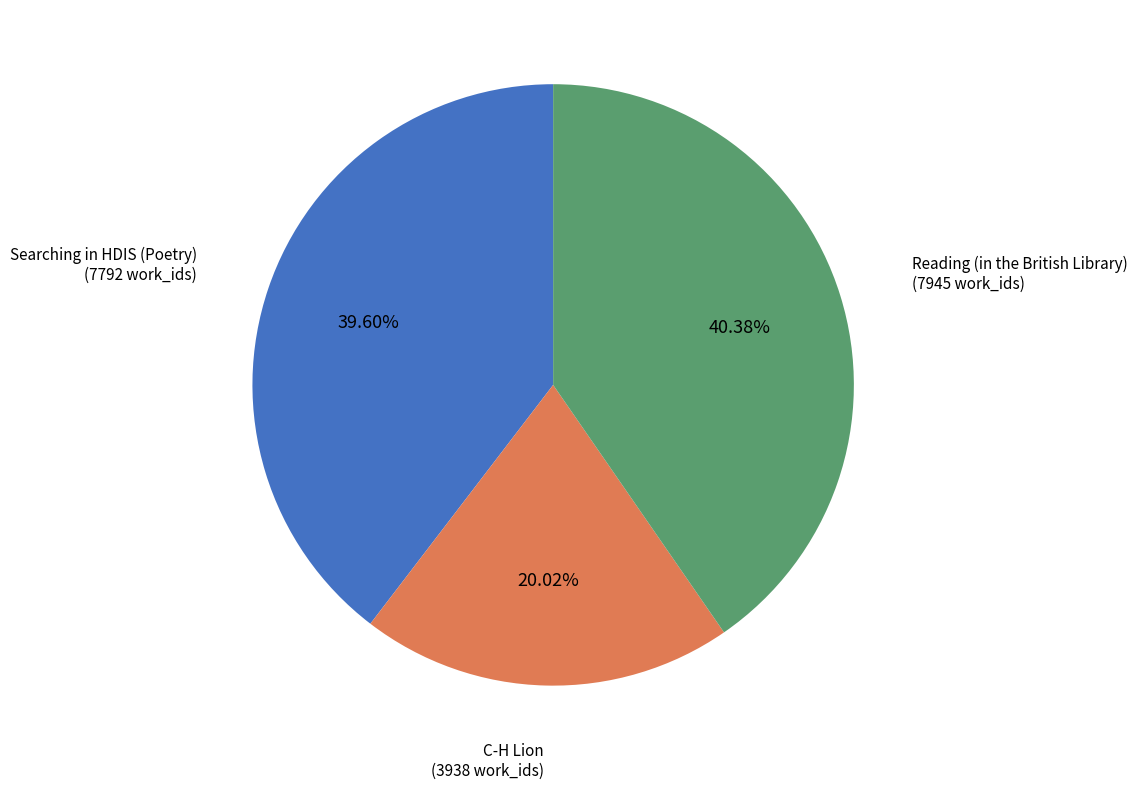

Is there any slice that represents more than half of the pie?

No